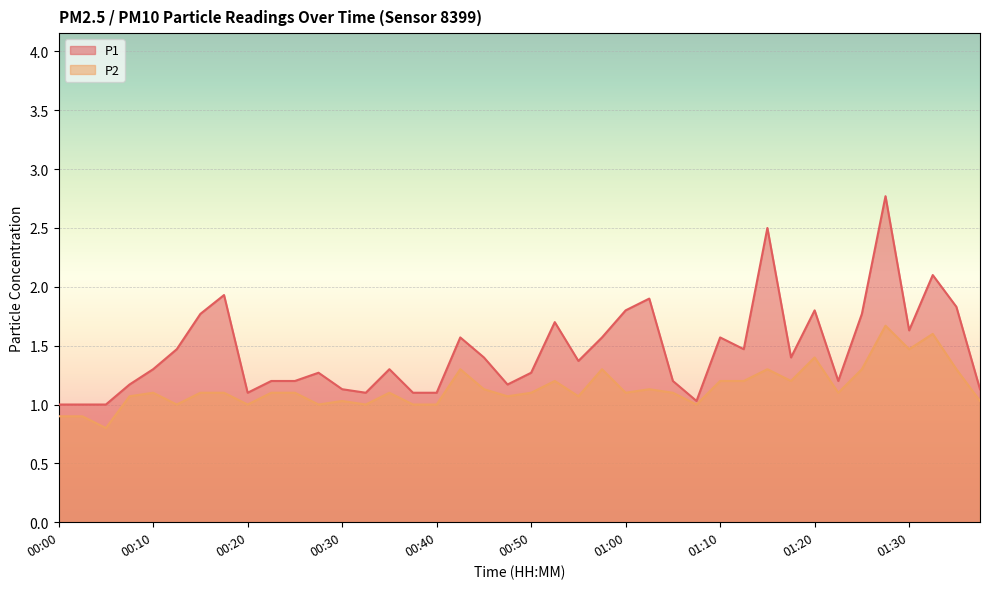

What is the difference between the P2 values at 01:10 and 00:50?

0.1